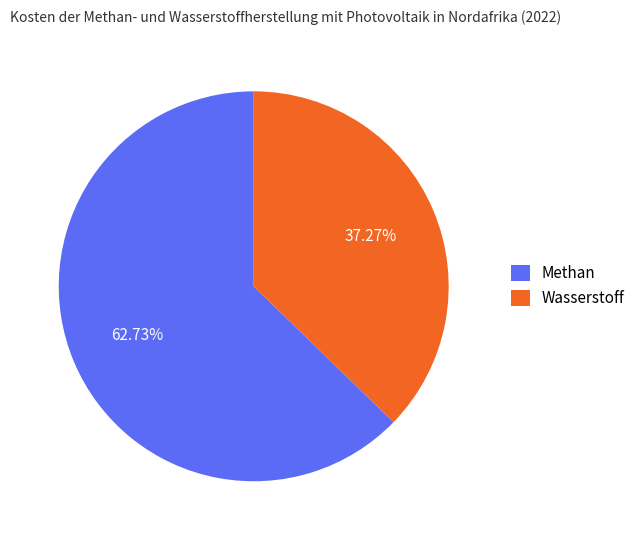

To the nearest percent, what portion does Methan represent?

63%